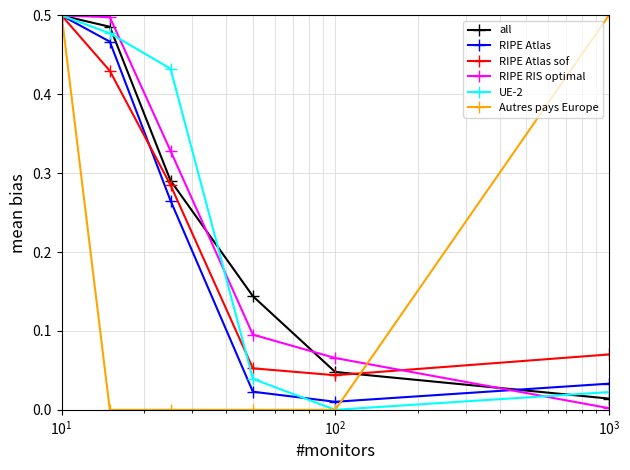

Is this an area chart (filled region under the line)?

No